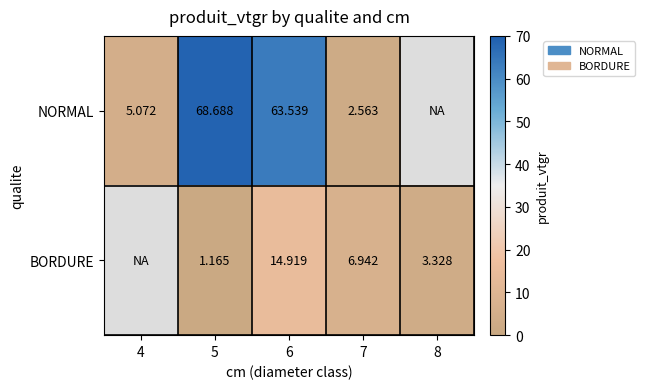

At which category is the sum across all series the highest?

6